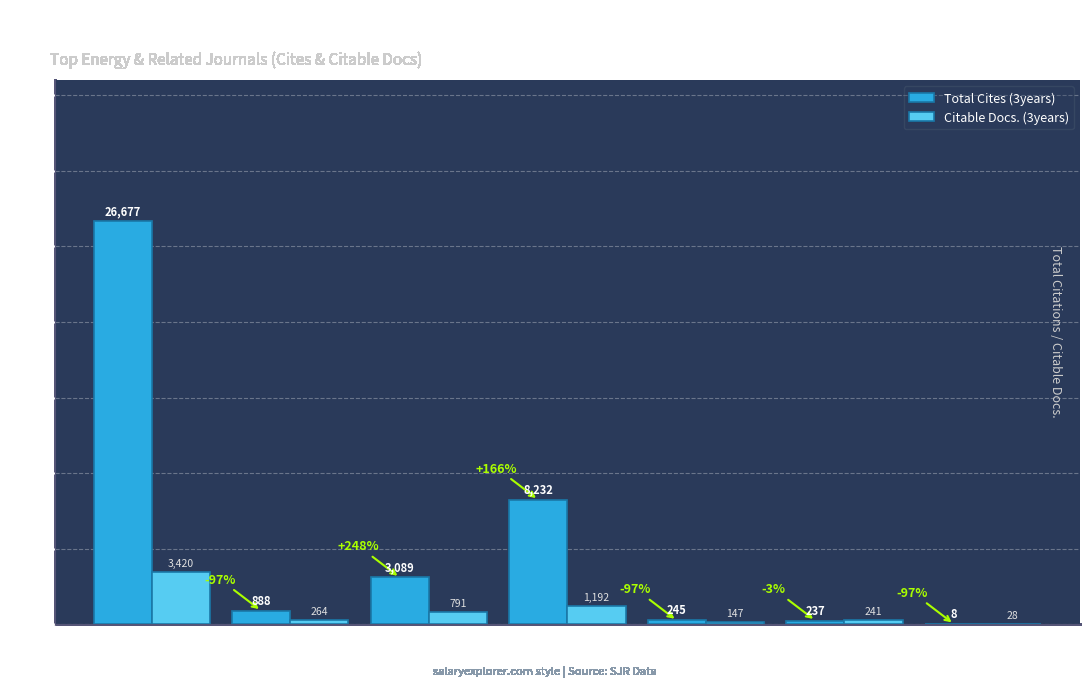

Between Turkey and Canada, which series saw the biggest shift?

Total Cites (3years)